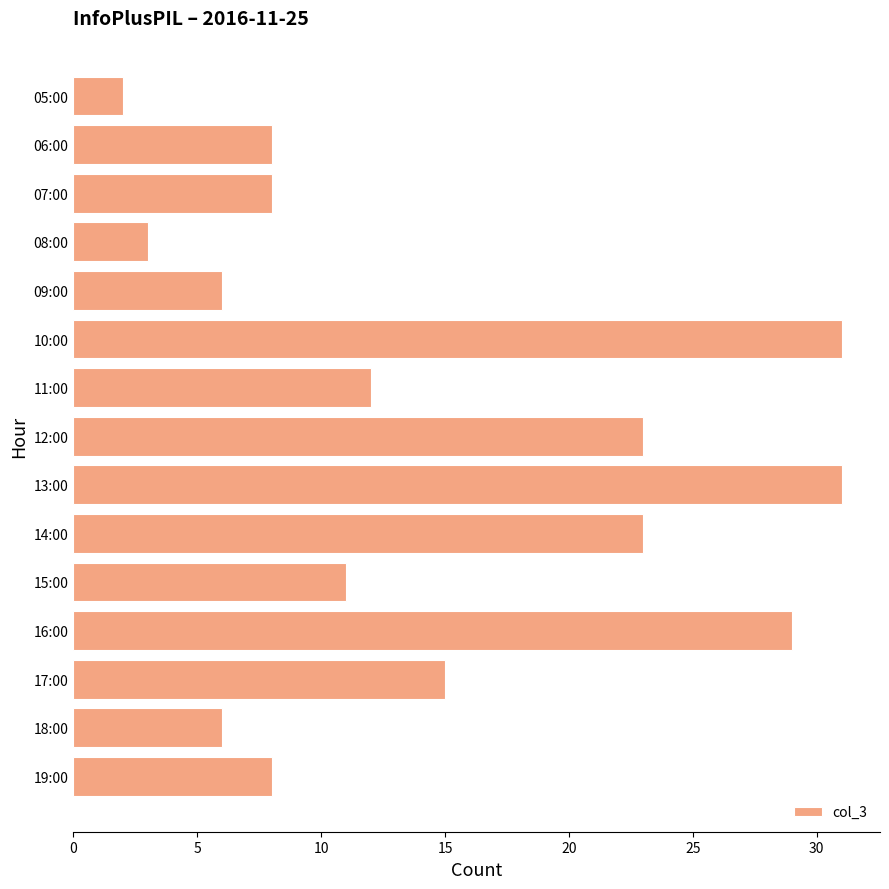

What is the greatest value displayed?

31